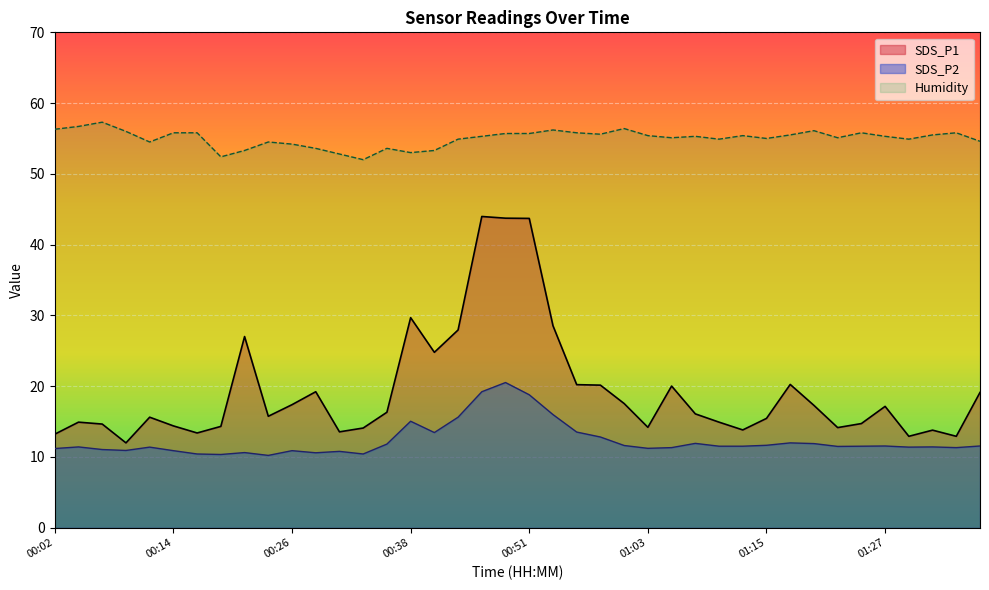

The value of Humidity at 00:58 is 55.6. True or false?

True